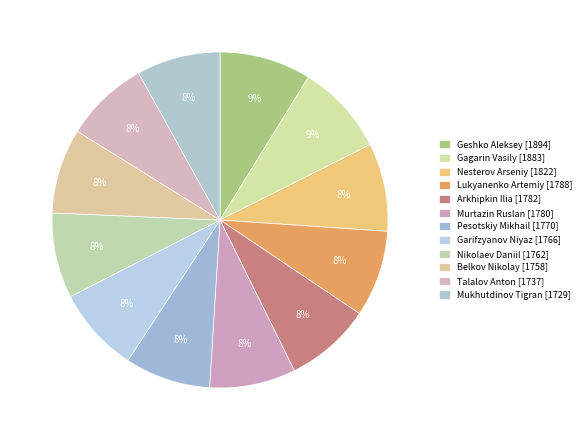

Rank the categories by value from highest to lowest.

1894, 1883, 1822, 1788, 1782, 1780, 1770, 1766, 1762, 1758, 1737, 1729